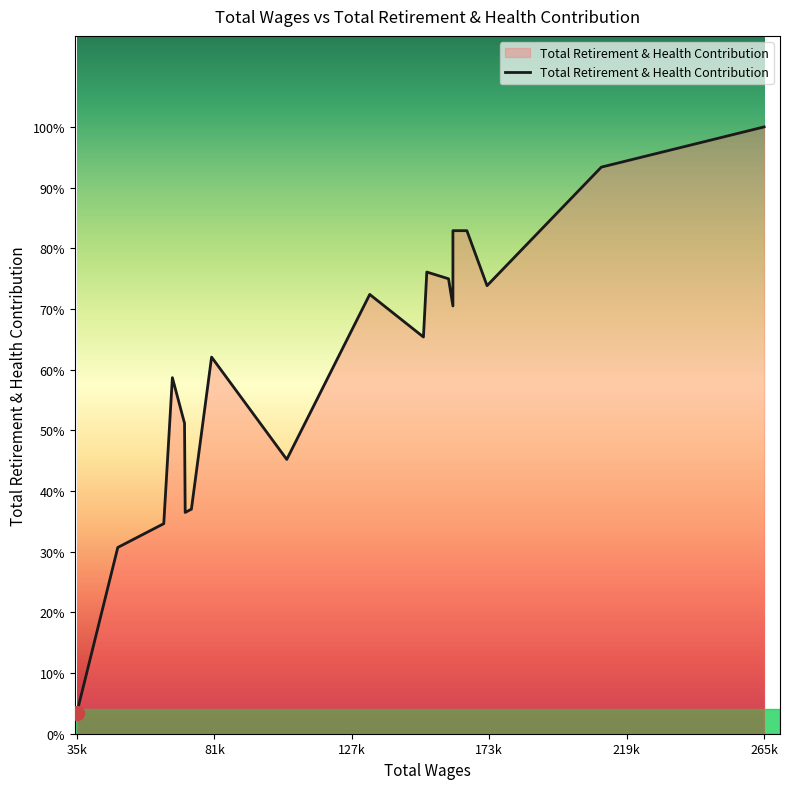

Which has a higher value, 172823.0 or 71719.0?

172823.0